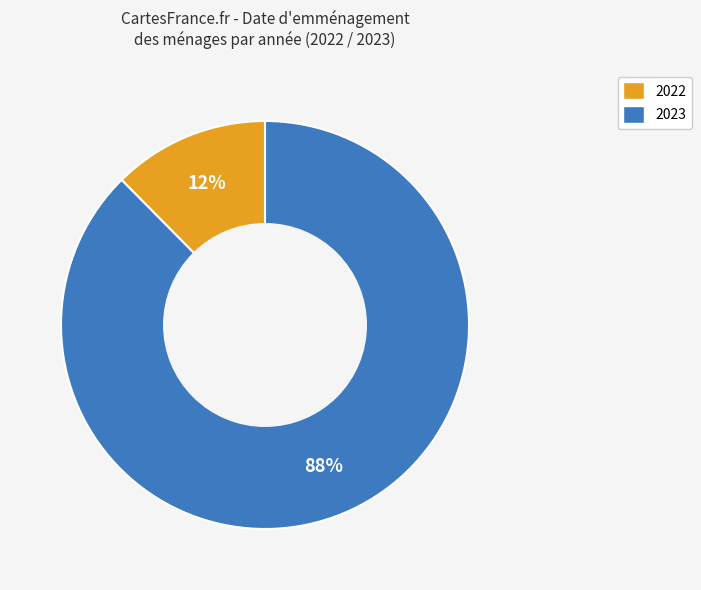

Between 2023 and 2022, which is larger?

2023